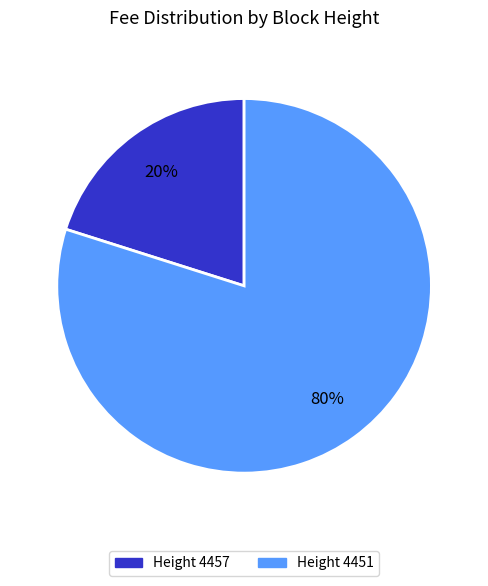

Between Height 4451 and Height 4457, which is larger?

Height 4451